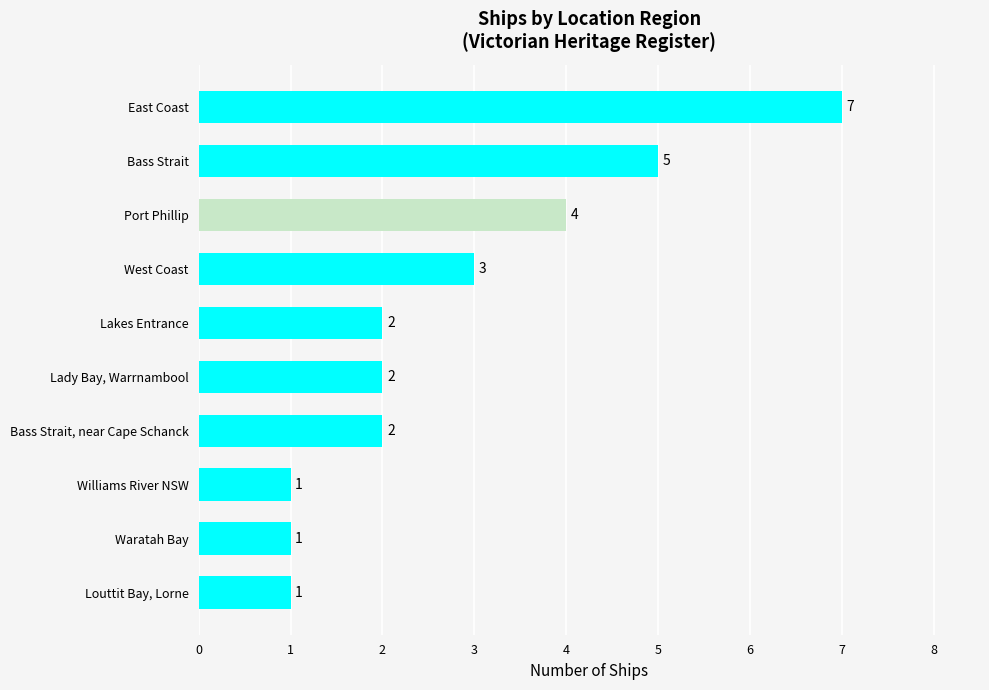

How many data points are less than 2?

3